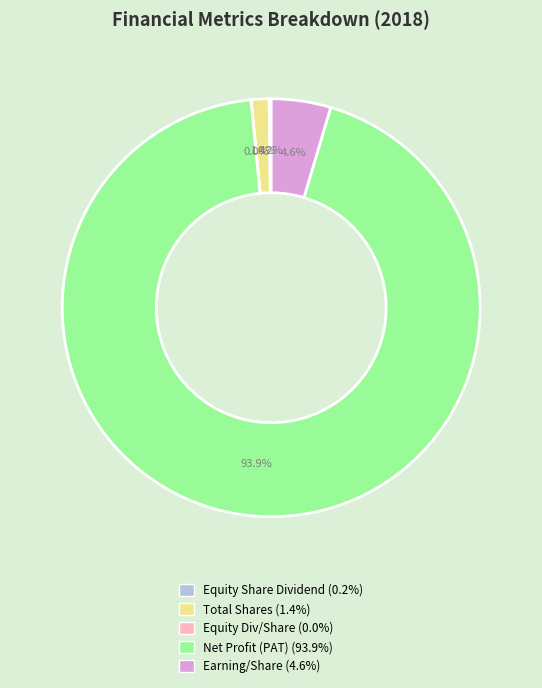

Is there any slice that represents more than half of the pie?

Yes